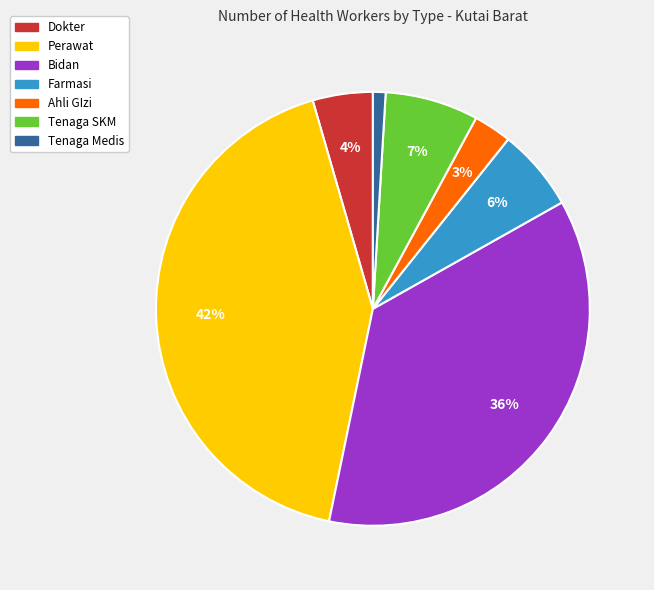

Approximately how many times larger is the value at Dokter compared to Perawat?

0.1